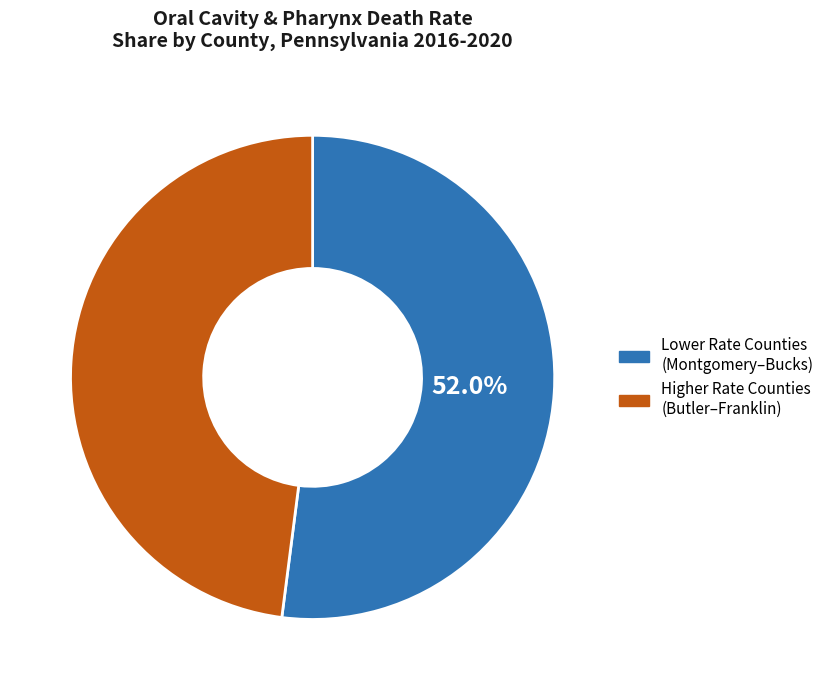

To the nearest percent, what is the average slice percentage?

50%